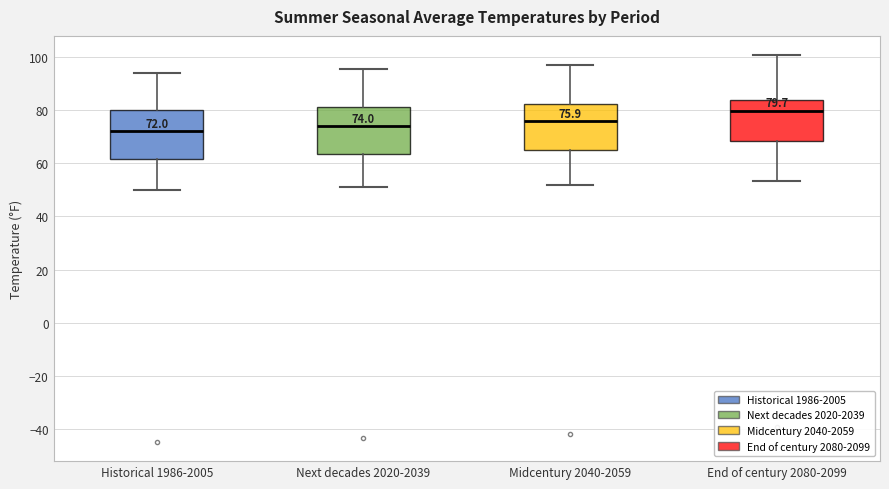

Which box's median line is the highest?

End of century 2080-2099